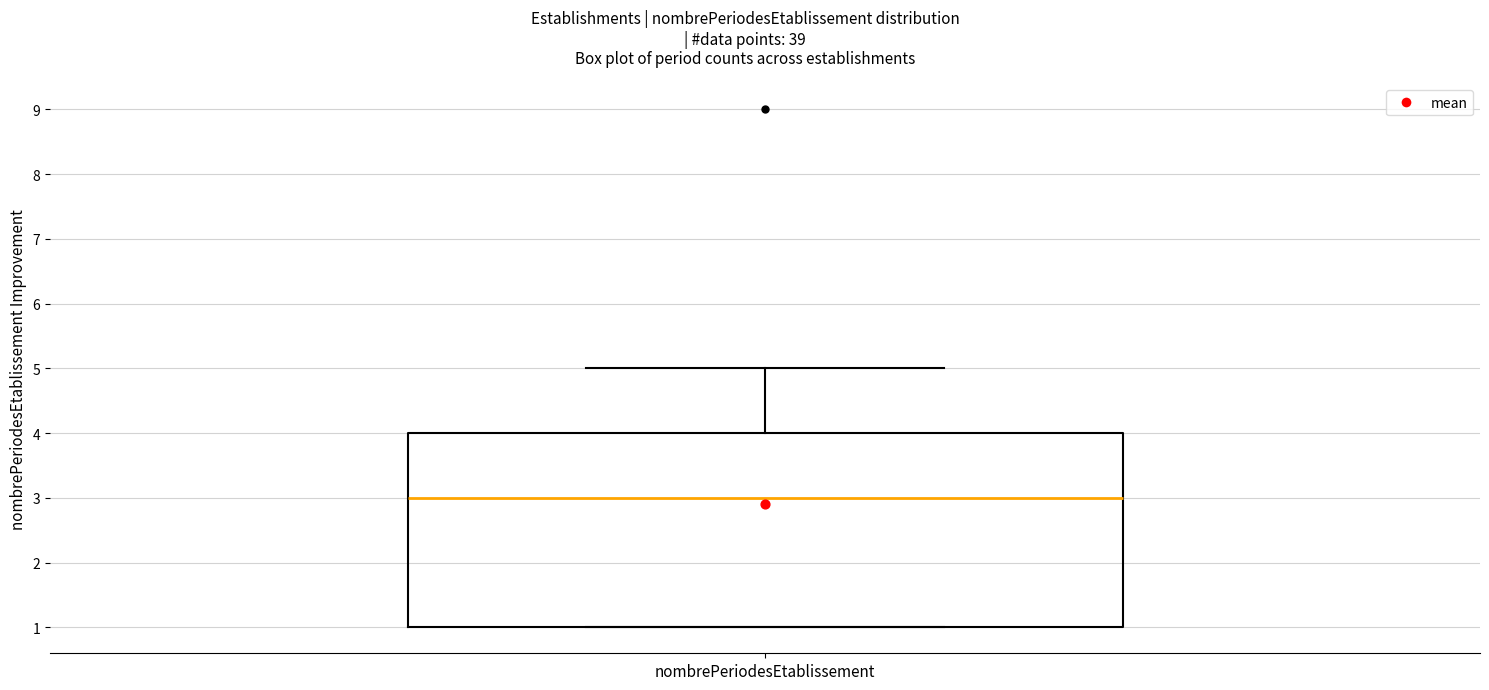

Transcribe this box plot: give where the median line is, the range the box spans, and where the two whiskers end, as read against the y-axis. The values are not printed on the chart, so give them approximately, as read against the axis.

median 3, box 1 to 4, whiskers 1 to 5